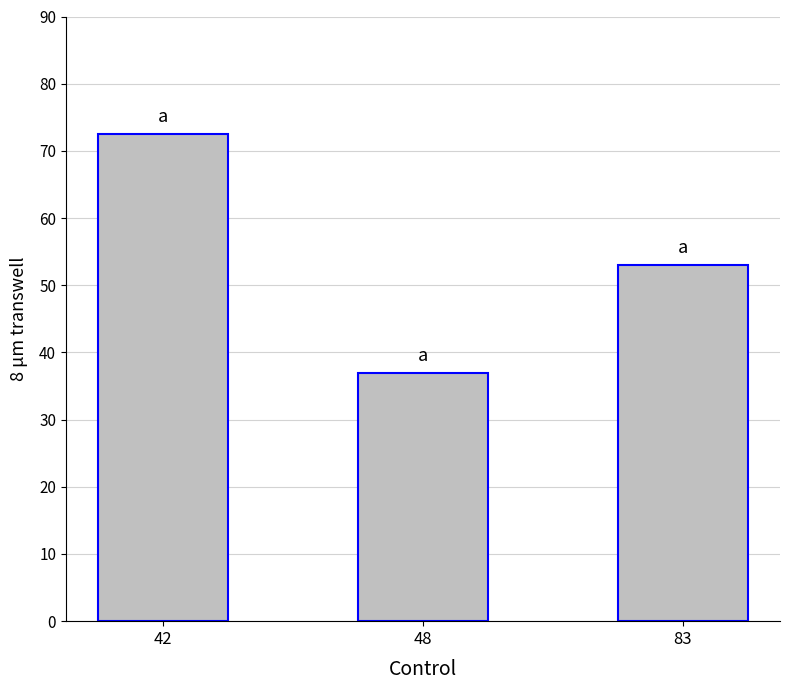

What is the ratio of the value at 42 to the value at 83?

1.4